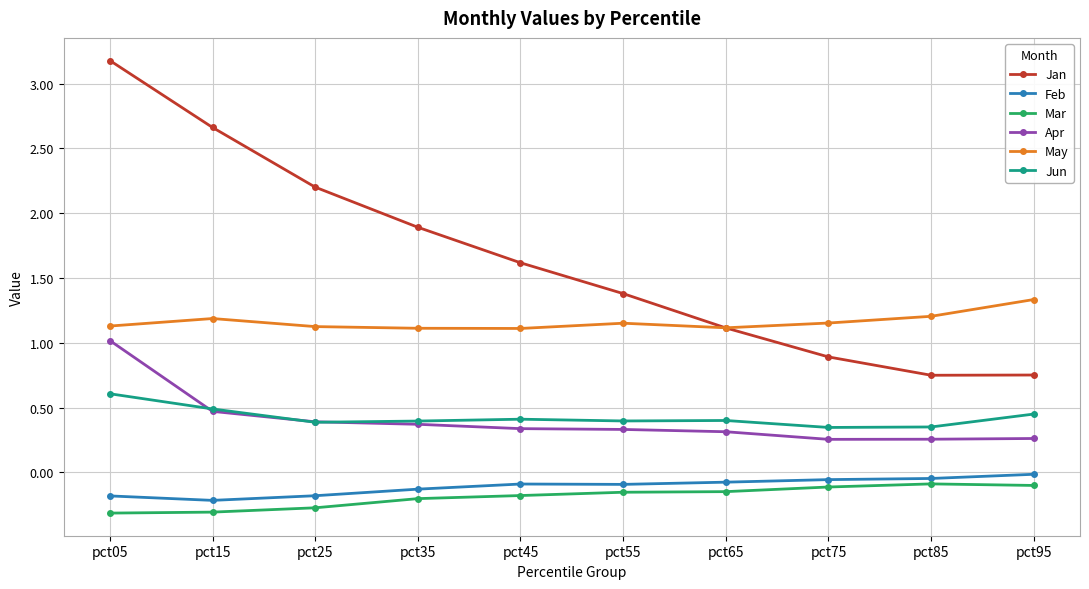

True or false: May has more than 1 points higher than both neighbors.

True